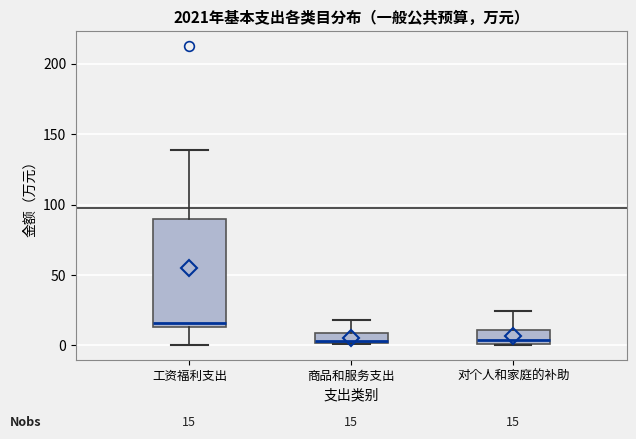

Which box is the tallest, from its lower edge to its upper edge?

工资福利支出